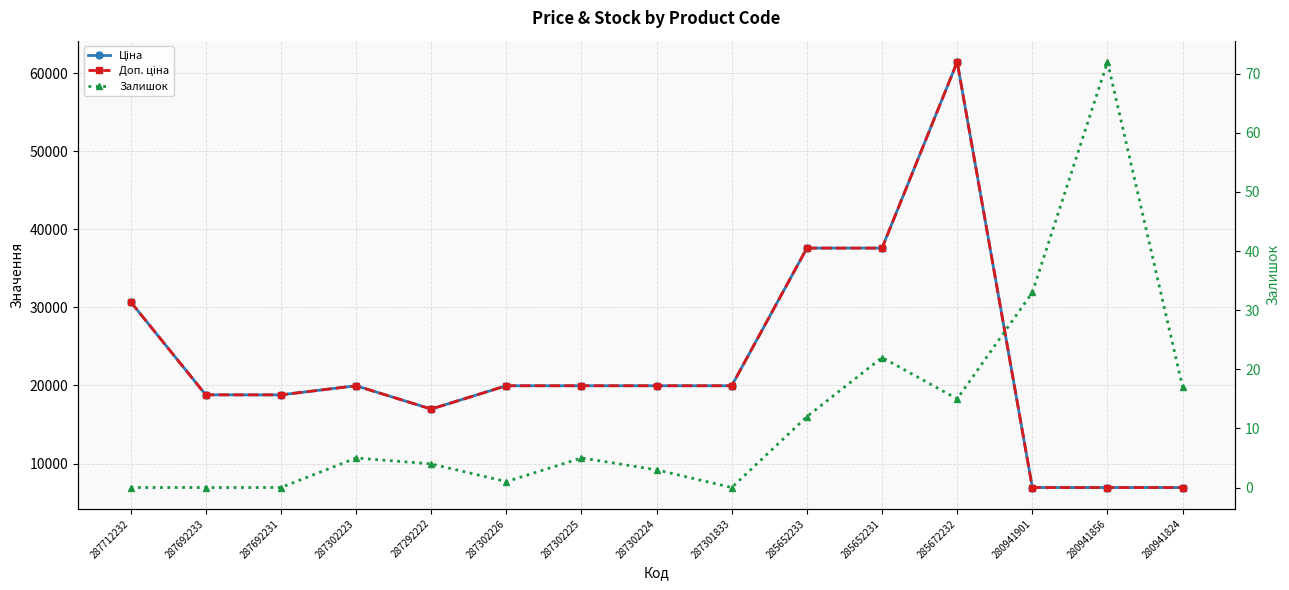

What is the minimum value for Ціна?

6925.7